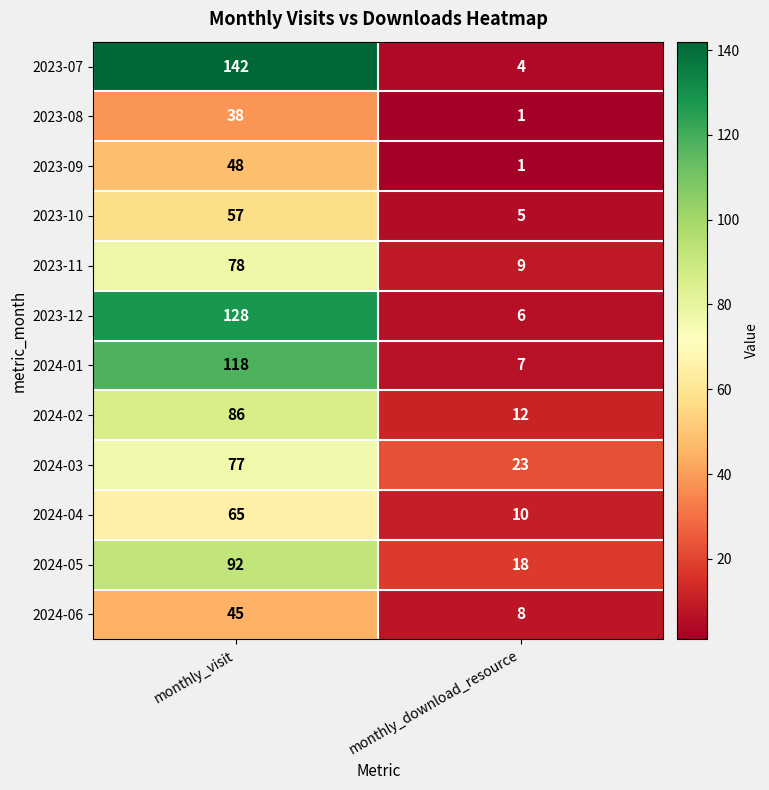

At which category is the sum across all series the highest?

monthly_visit